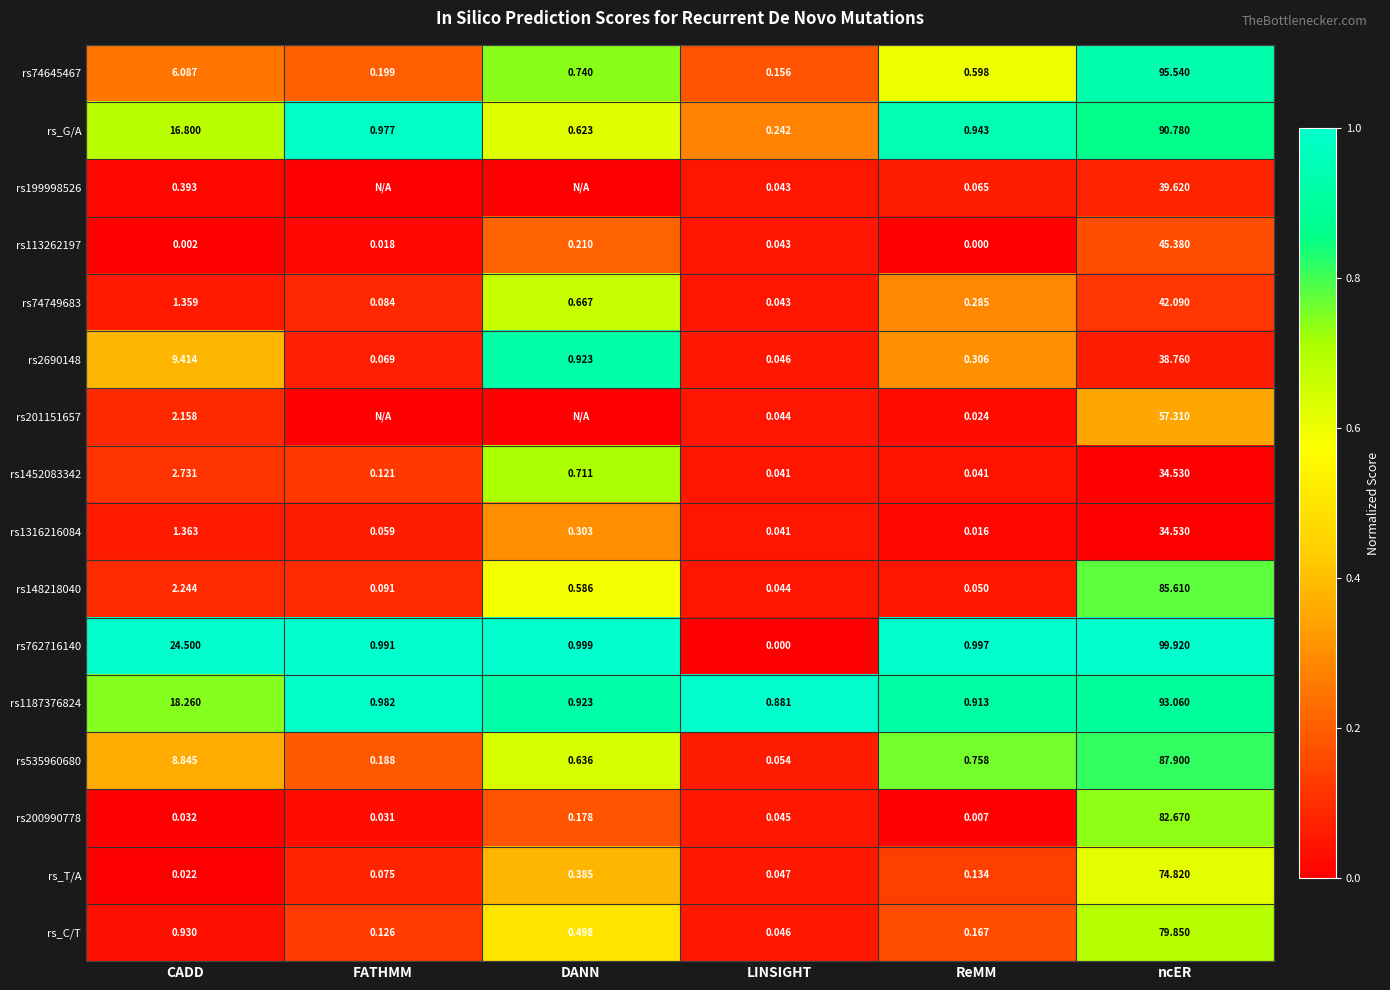

Is the value of rs1452083342 at FATHMM greater than the value of rs200990778 at CADD?

Yes